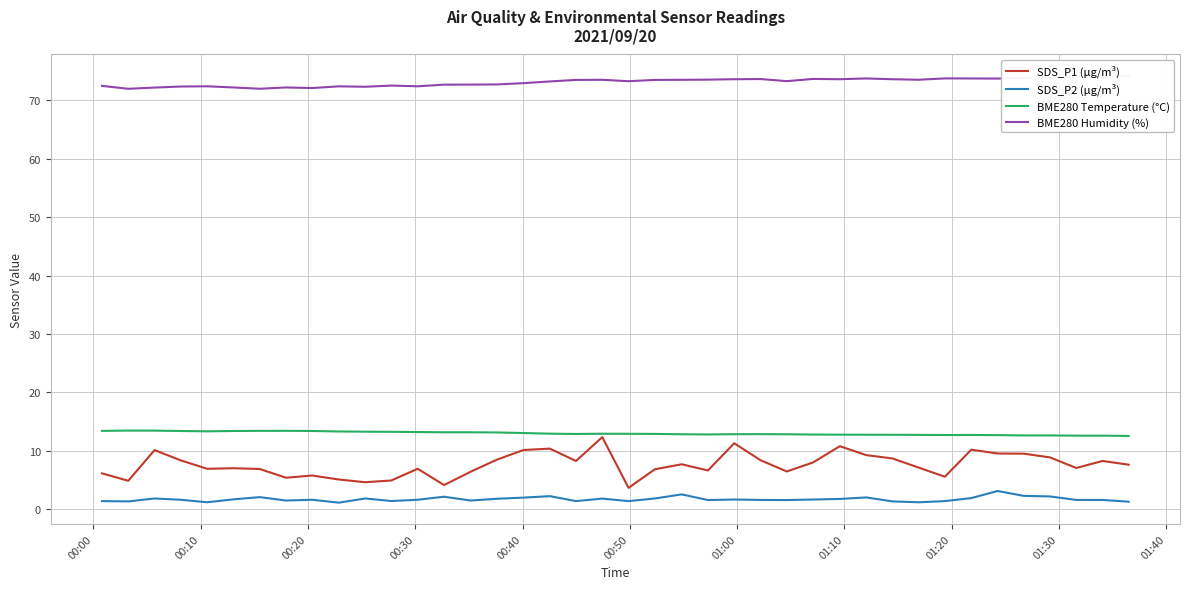

What is the sum of all SDS_P2 (µg/m³) values?

69.0